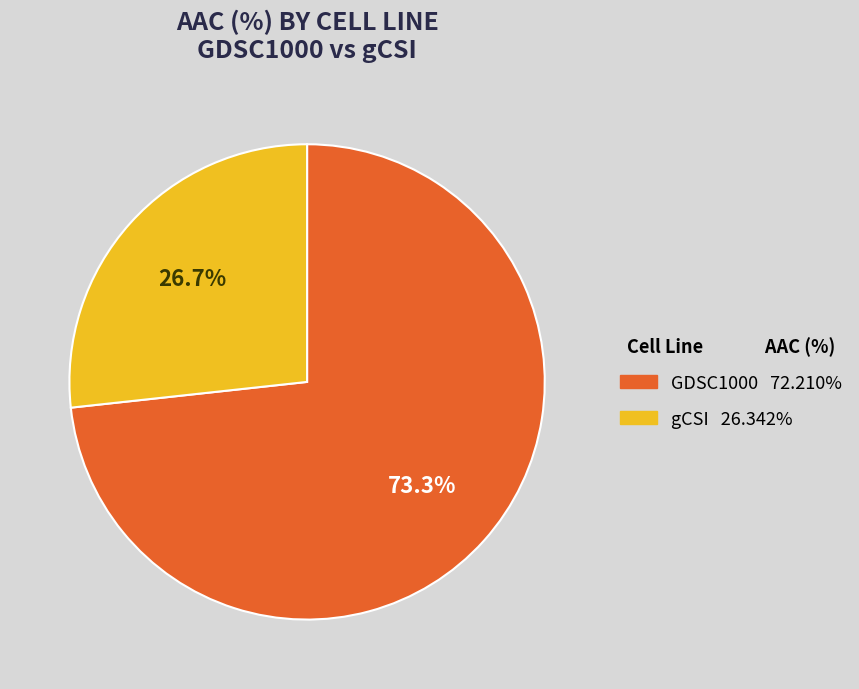

How many segments does this pie chart have?

2